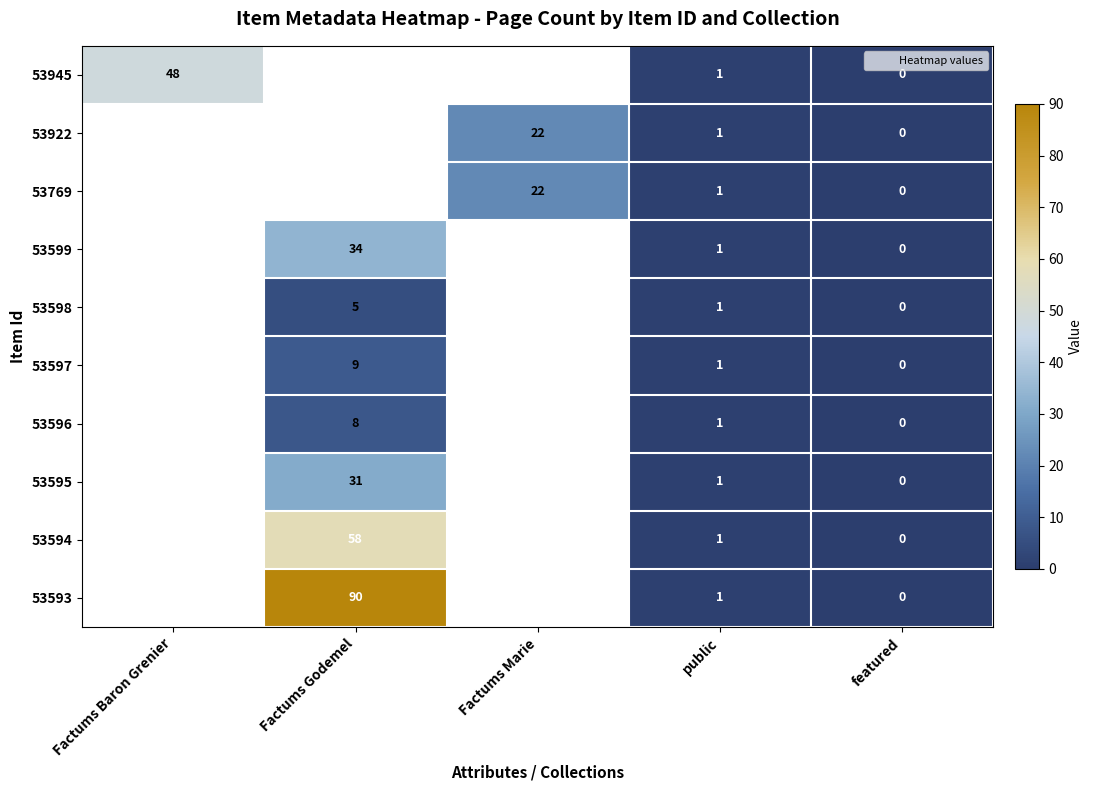

True or false: 53922 has a value of 22.0 at Factums Marie.

True